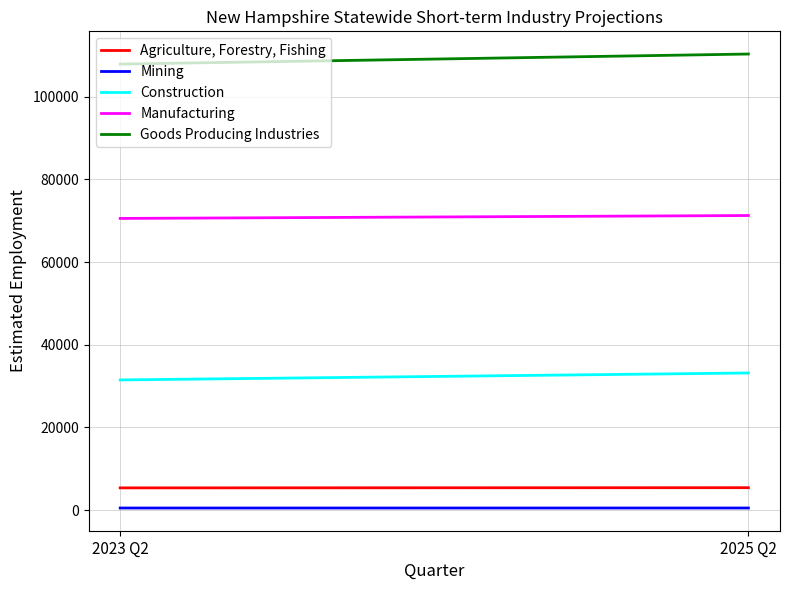

Where is Goods Producing Industries nearest to the value 109111?

2023 Q2